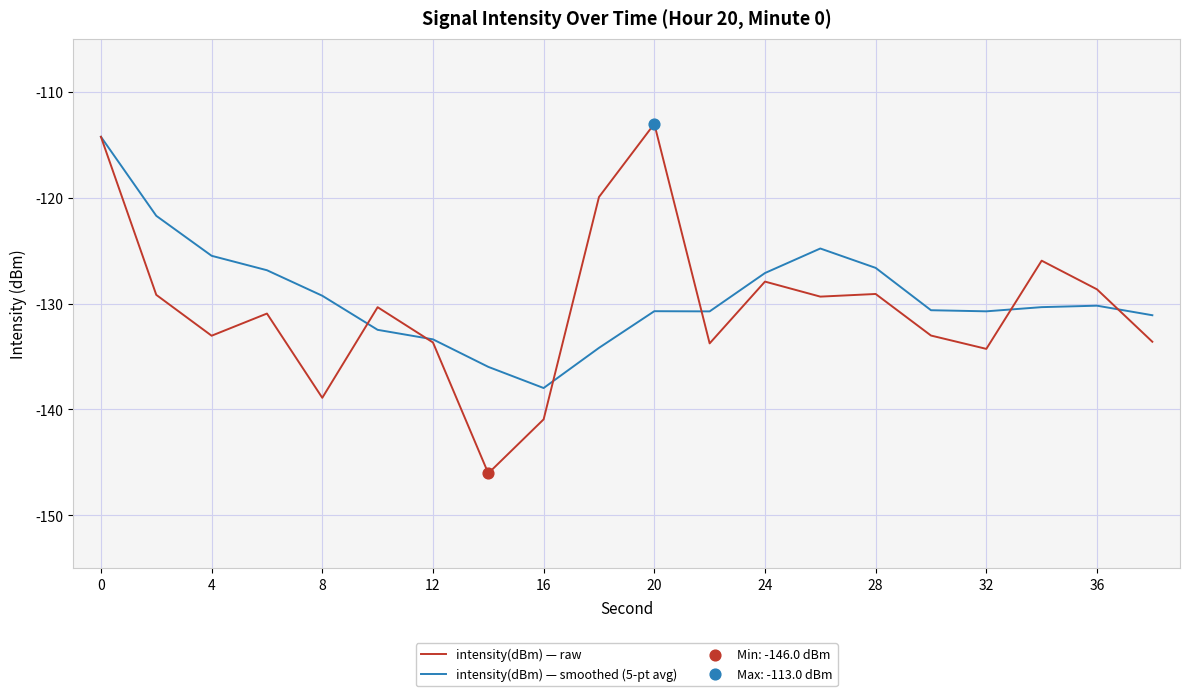

Which series has the widest spread of values?

intensity(dBm) — raw